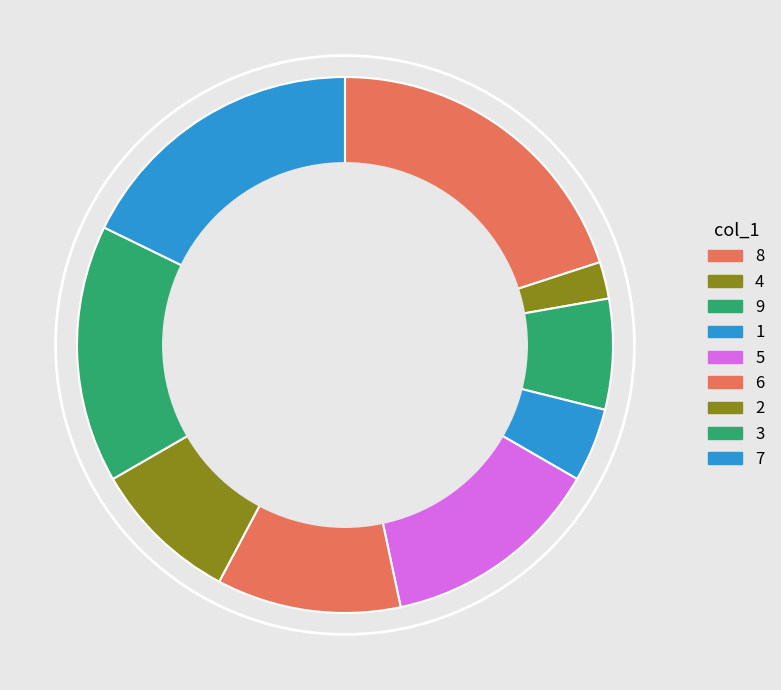

Rank the categories by value from lowest to highest.

4, 1, 9, 2, 6, 5, 3, 7, 8